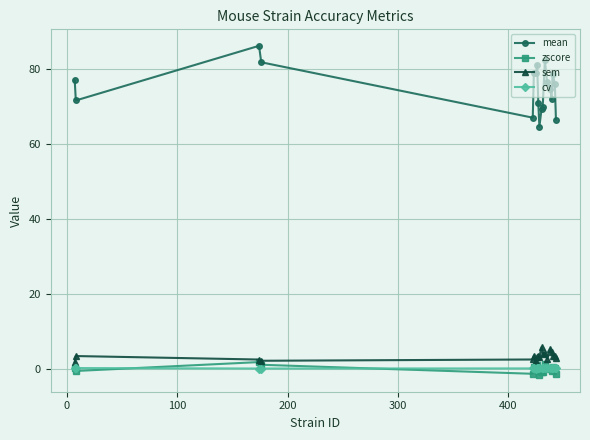

What is the value of the mean point at the 14th from the left?

76.5